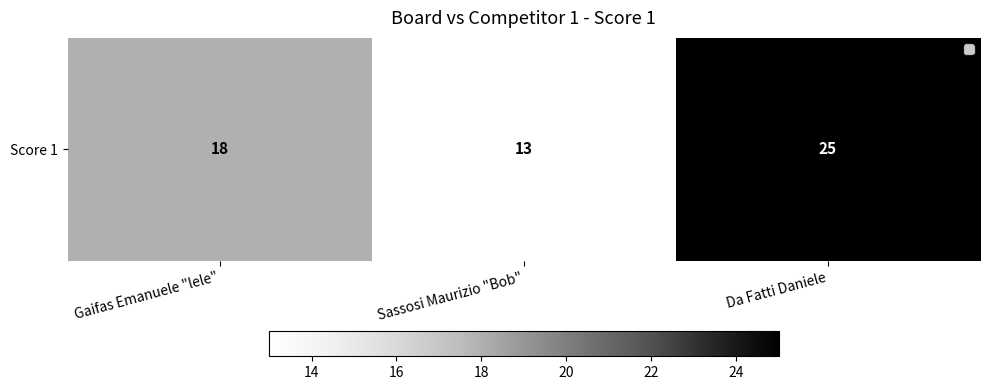

What is the average value?

19